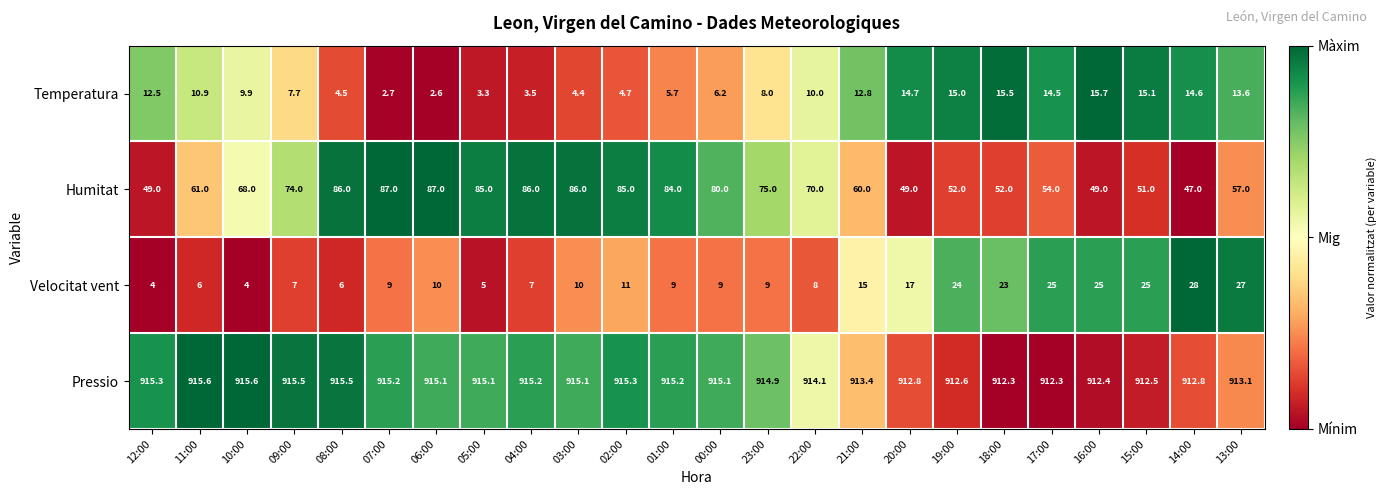

Rank the series at 10:00 from highest to lowest value.

Pressio, Humitat, Temperatura, Velocitat vent